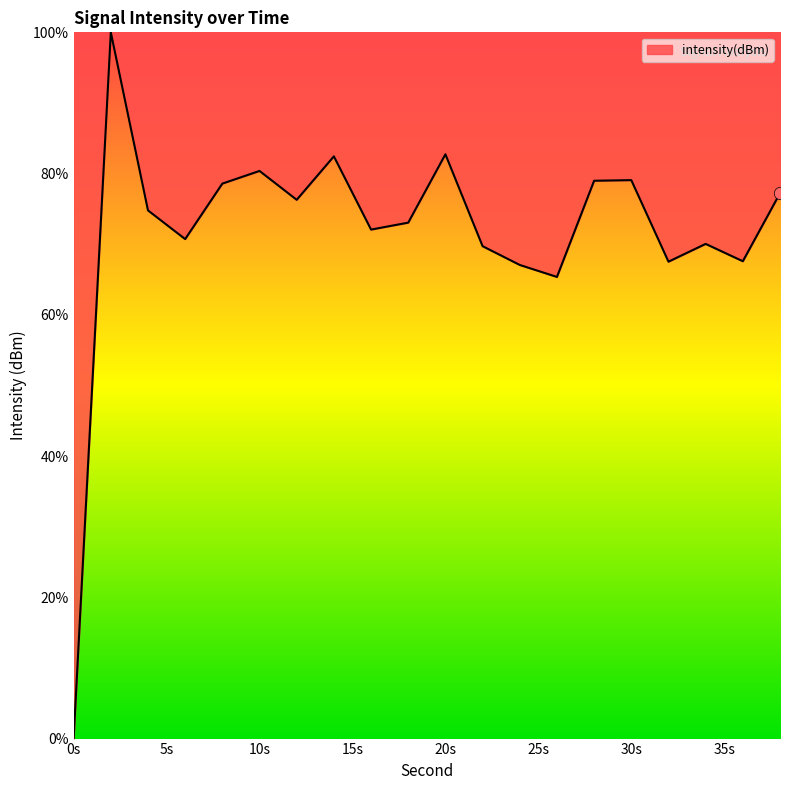

What is the difference between the maximum and minimum values?

100.0